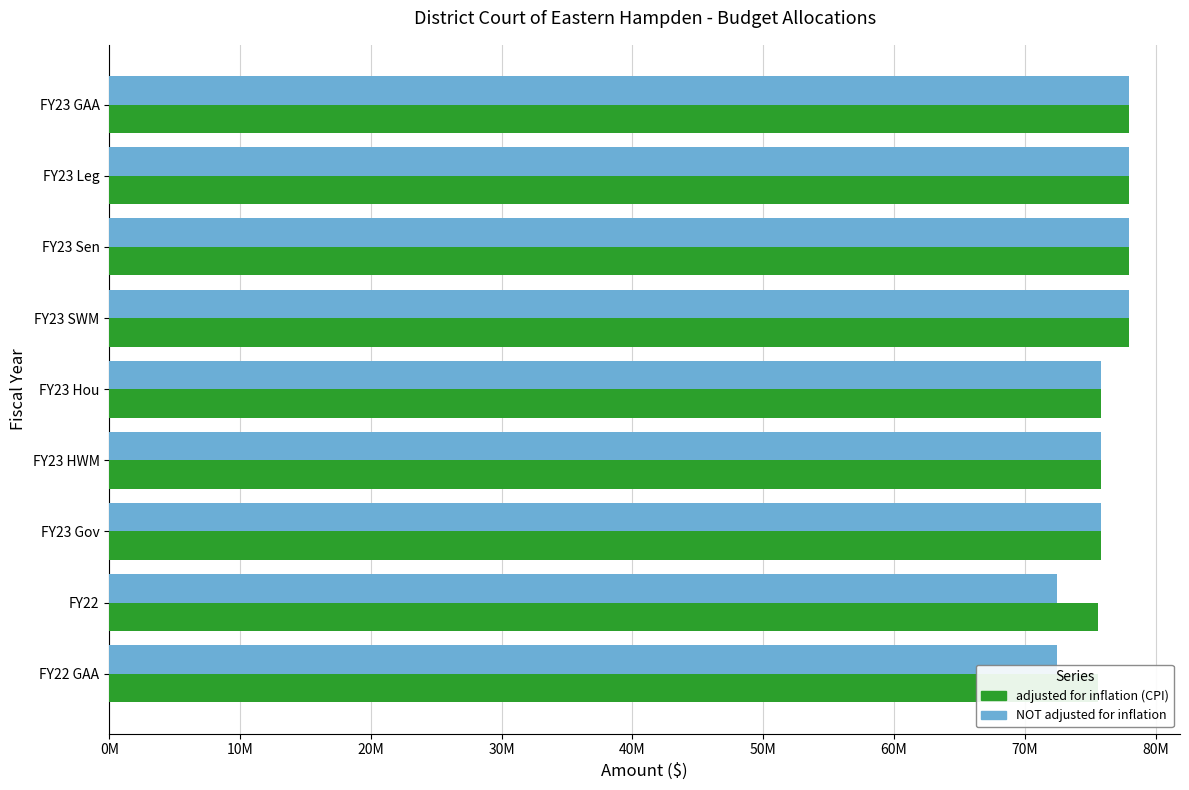

How many data points in adjusted for inflation (CPI) are above 75821486?

4